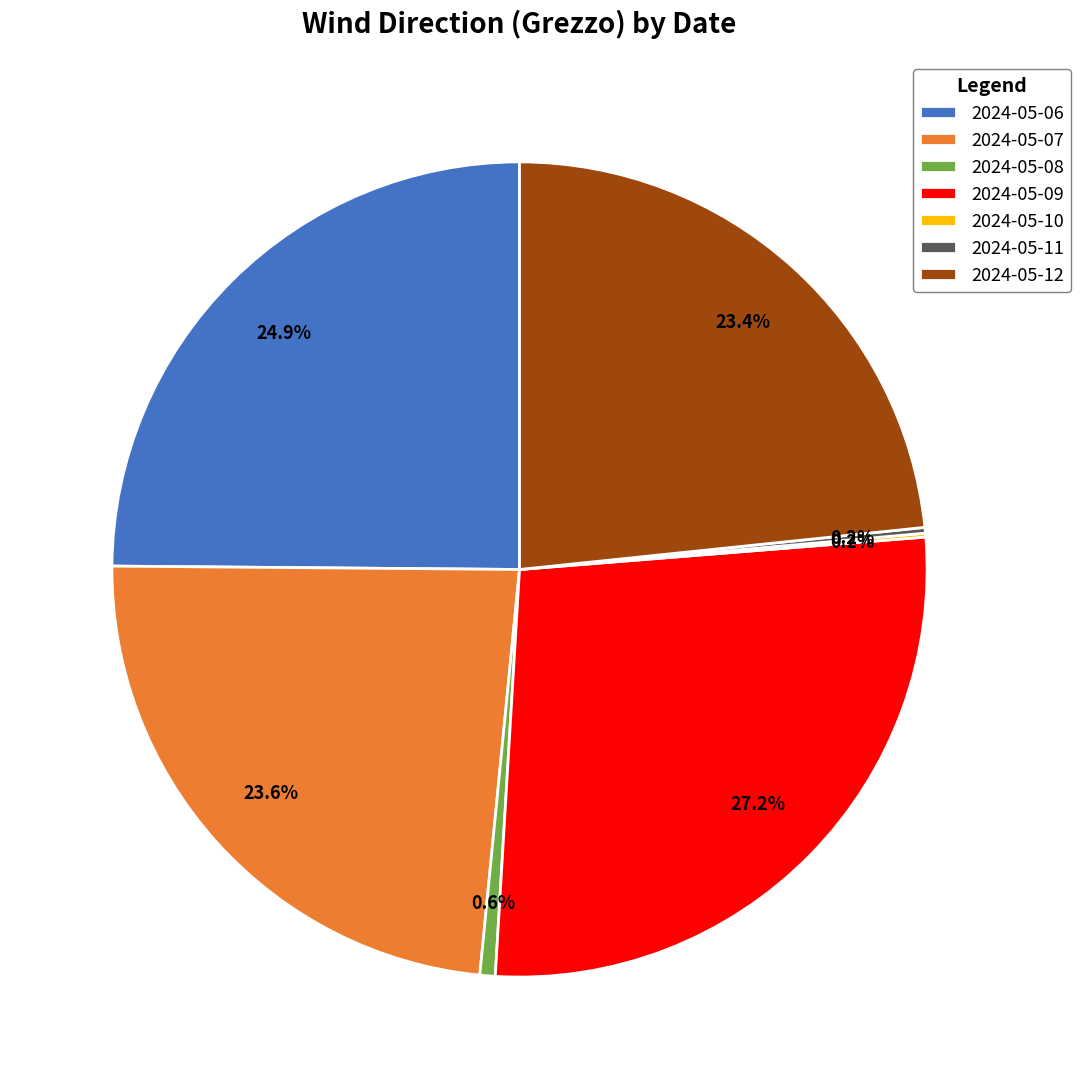

Approximately how many times larger is the value at 2024-05-07 compared to 2024-05-12?

1.0